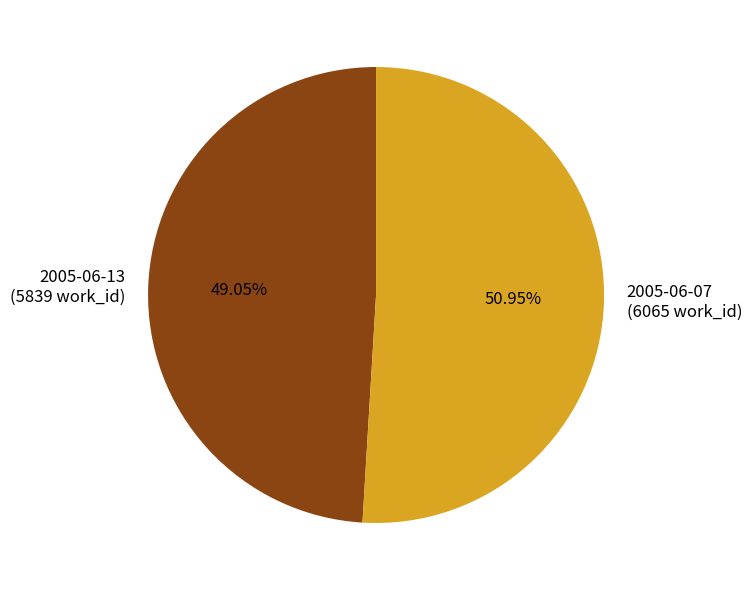

To the nearest percent, what is the difference between the 2005-06-13 and 2005-06-07 slice percentages?

2%